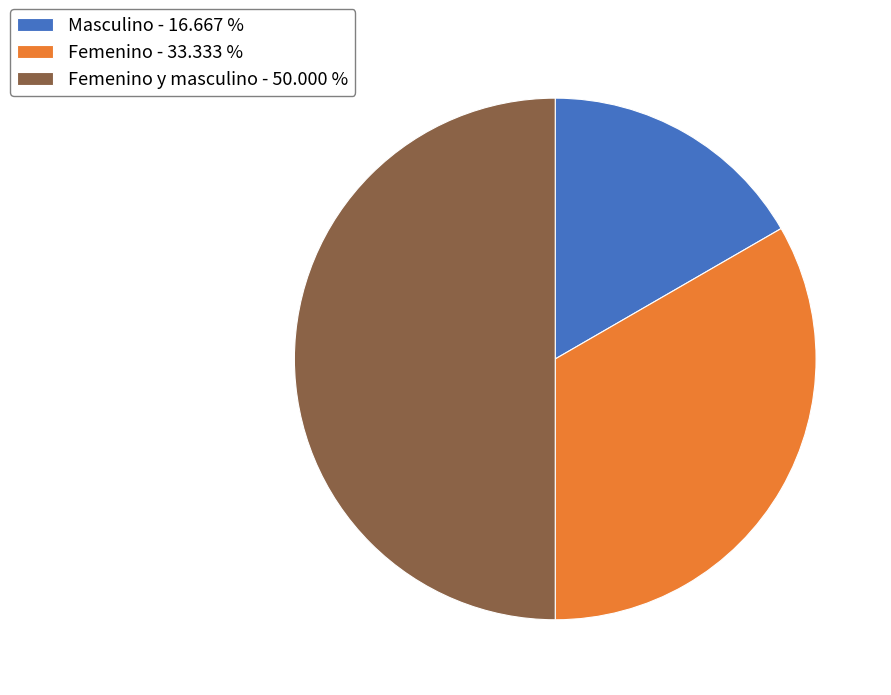

Between Femenino y masculino - 50.000 % and Femenino - 33.333 %, which is larger?

Femenino y masculino - 50.000 %